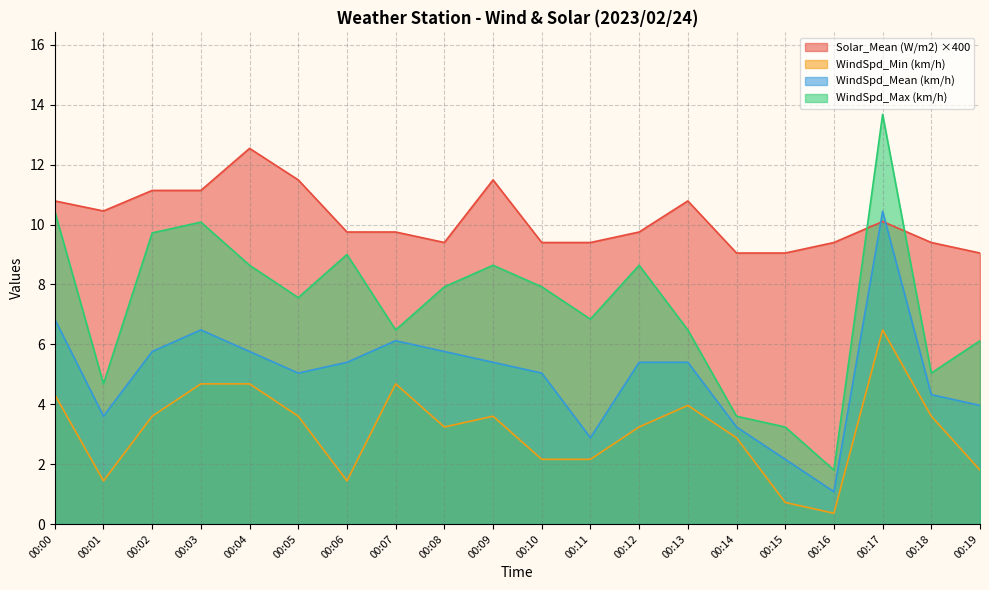

Where is the first local minimum for WindSpd_Max (km/h)?

00:01